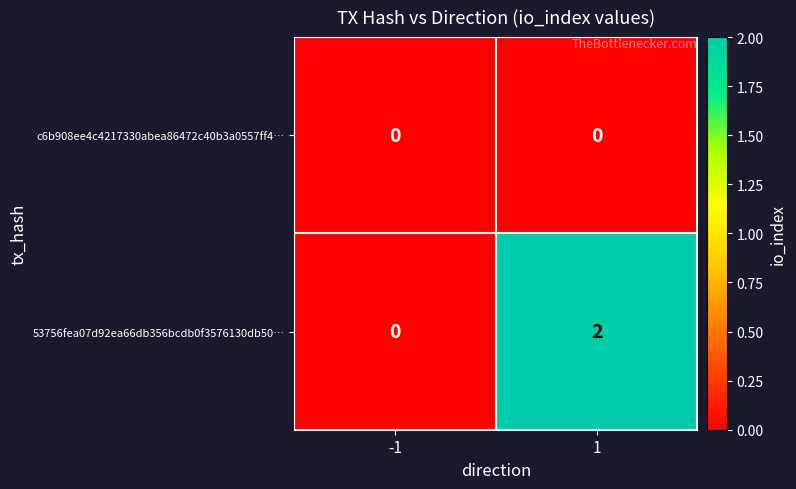

List the series in order of their overall mean, highest first.

53756fea07d92ea66db356bcdb0f3576130db50…, c6b908ee4c4217330abea86472c40b3a0557ff4…